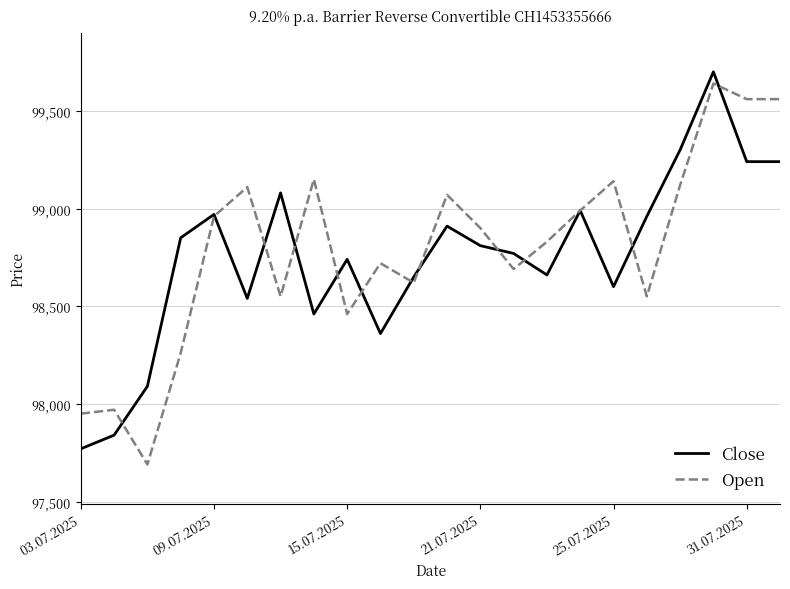

What is the smallest value displayed?

97690